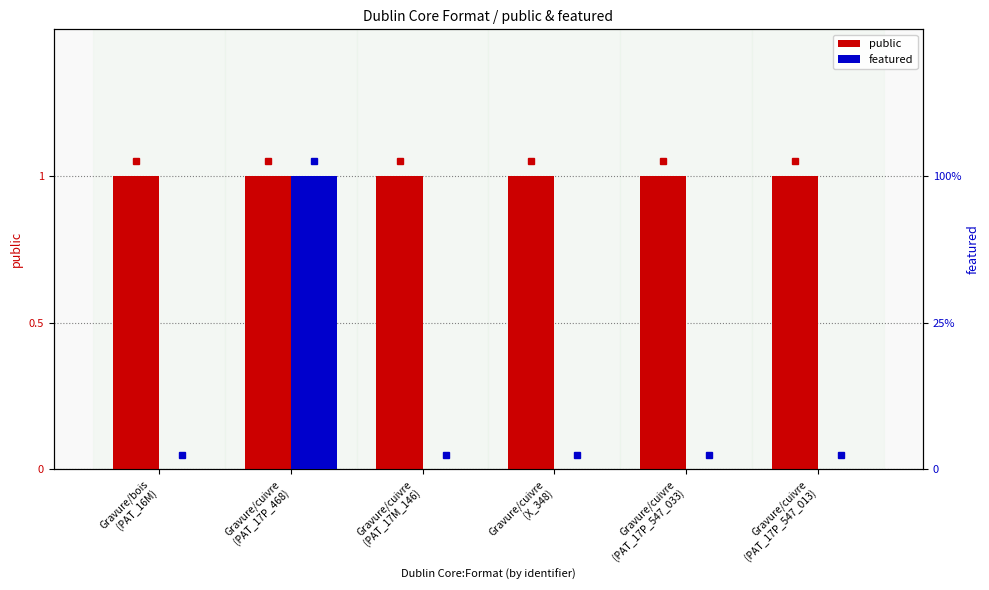

Reading right to left, transcribe all the data shown in this chart.

public: 1	1	1	1	1	1
featured: 0	0	0	0	1	0